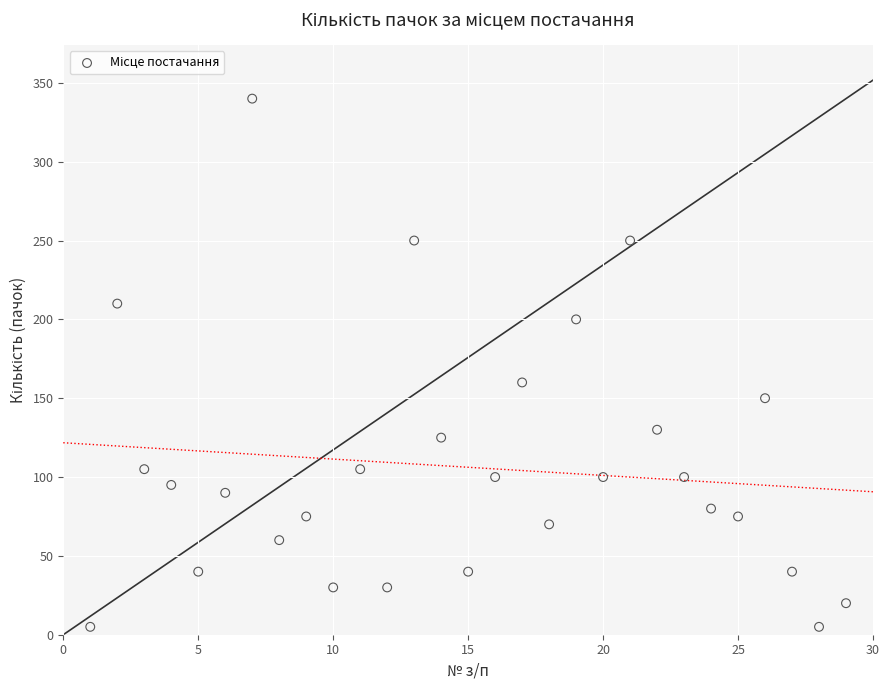

What Y value in the scatter plot is closest to 172?

160